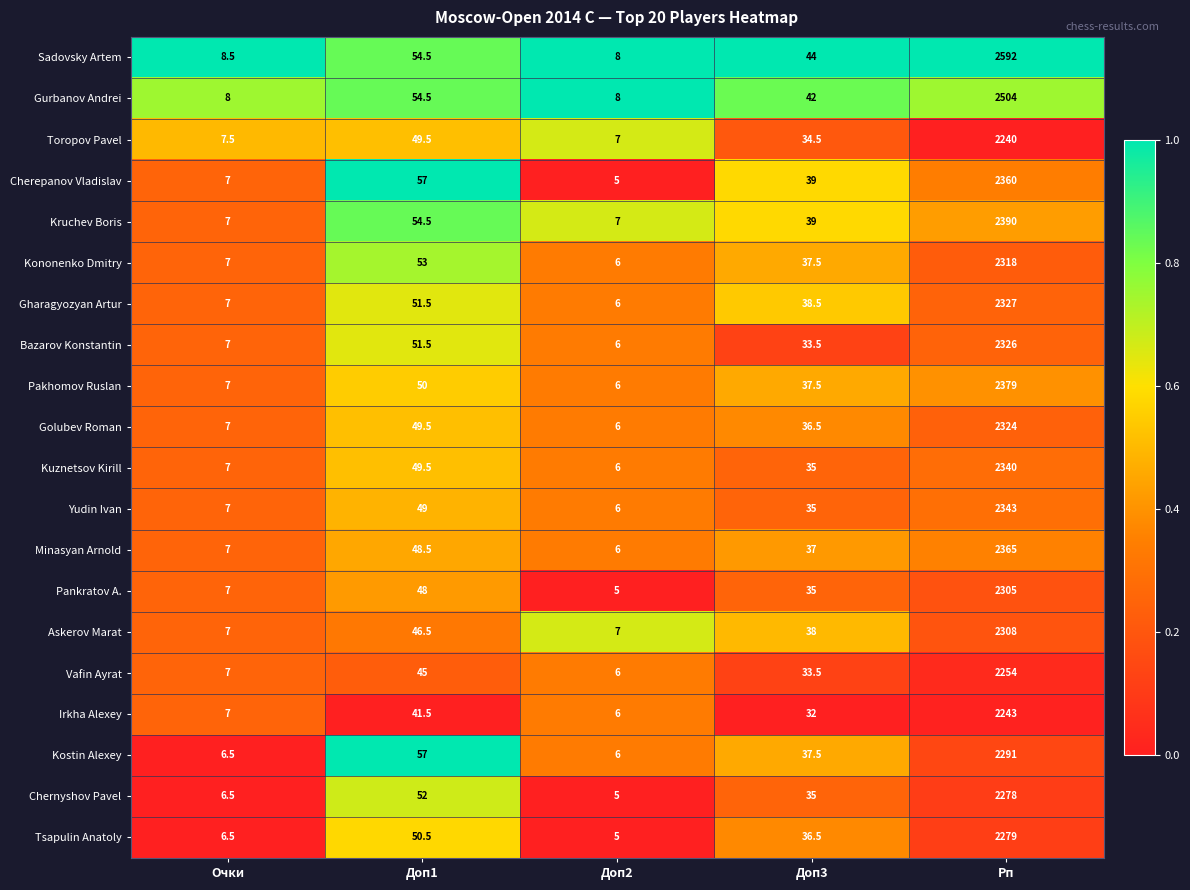

What is the total value across all series at Доп3?

736.5